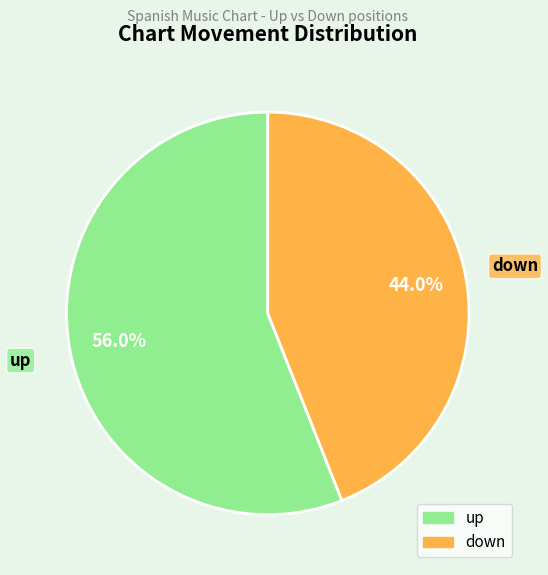

Does up account for over 50% of the chart?

Yes